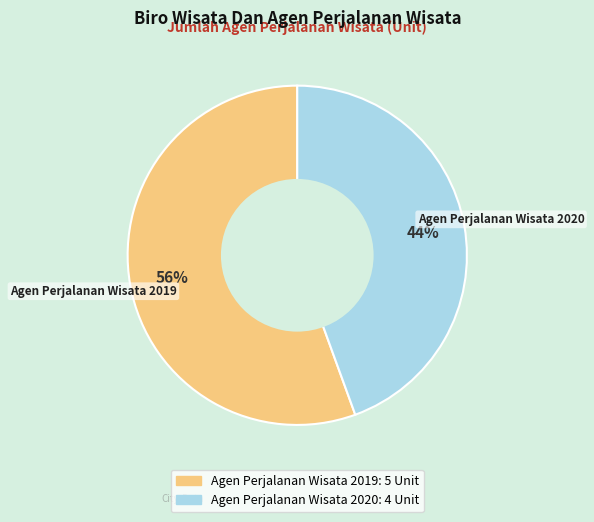

Is it true that Agen Perjalanan Wisata 2019 is 56% of the pie?

True